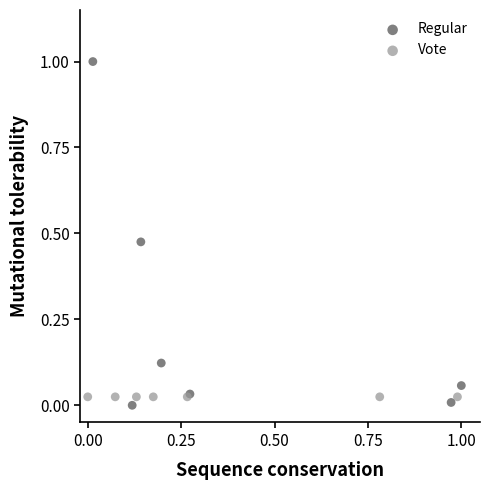

Which series reaches the maximum Y coordinate?

Regular